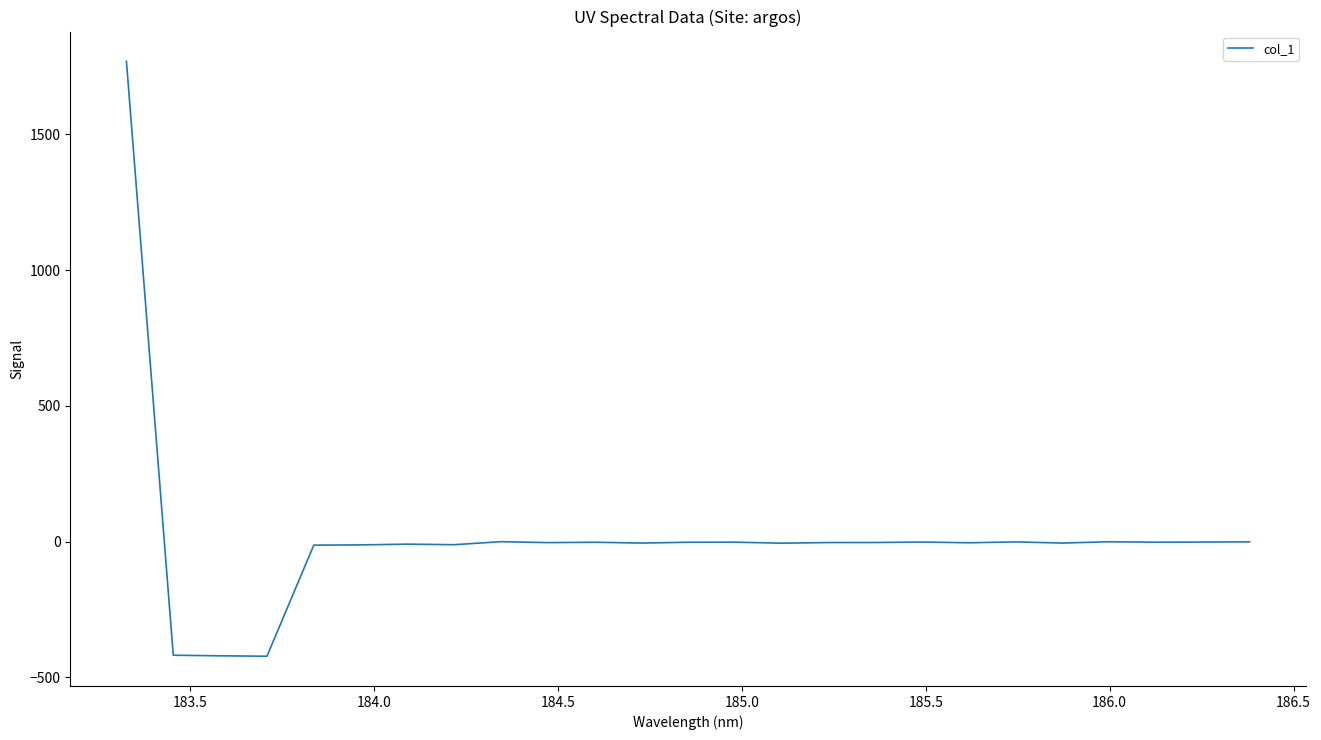

What is the sum of all values?

417.3